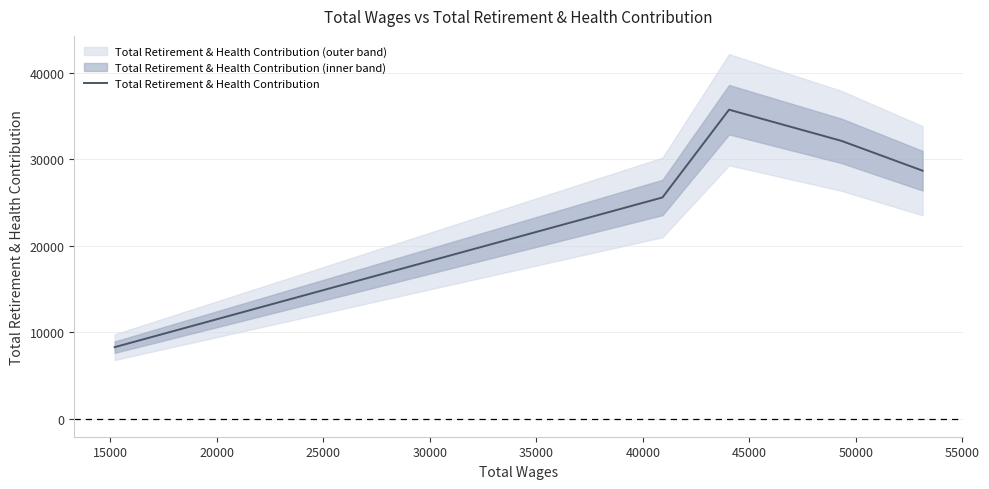

What is the highest value of the Total Retirement & Health Contribution series?

35749